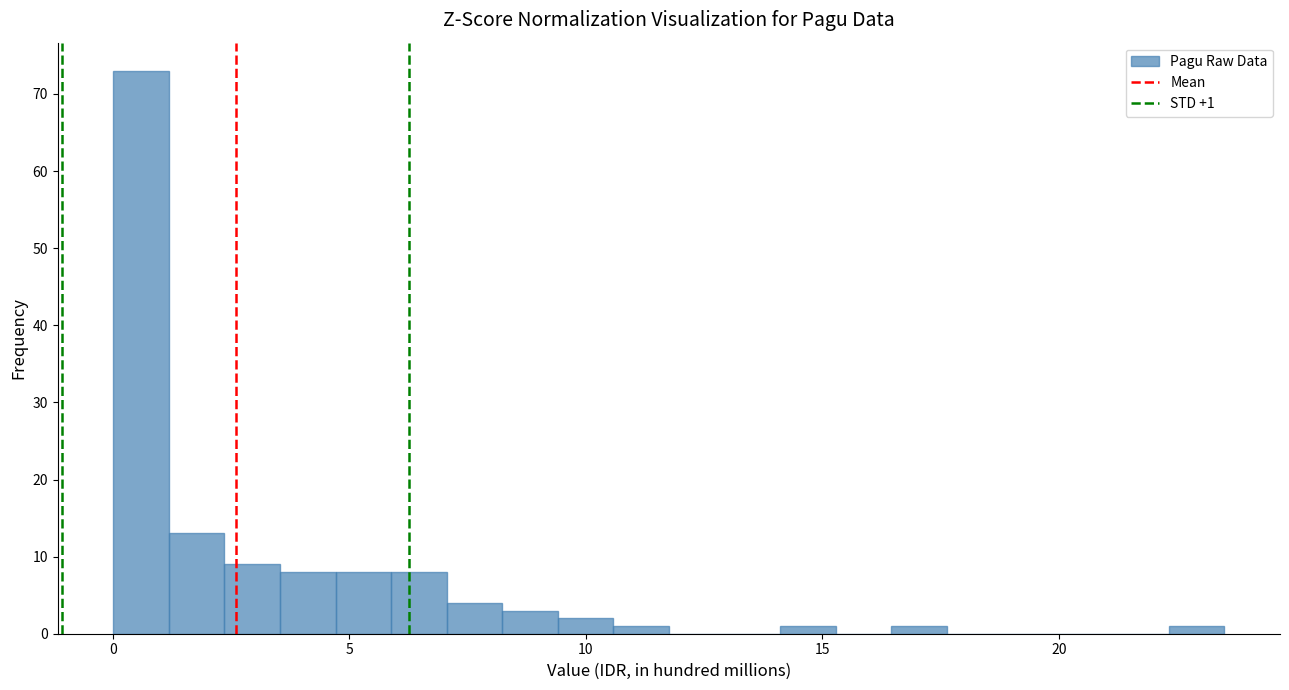

Around what value on the x-axis is the tallest bar? Give the approximate position of its centre, as read against the axis.

0.5